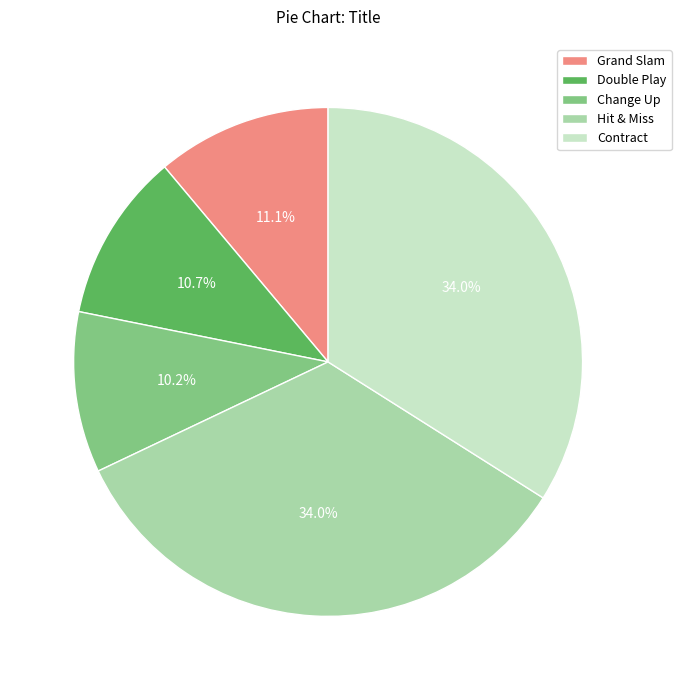

Between Change Up and Contract, which is larger?

Contract